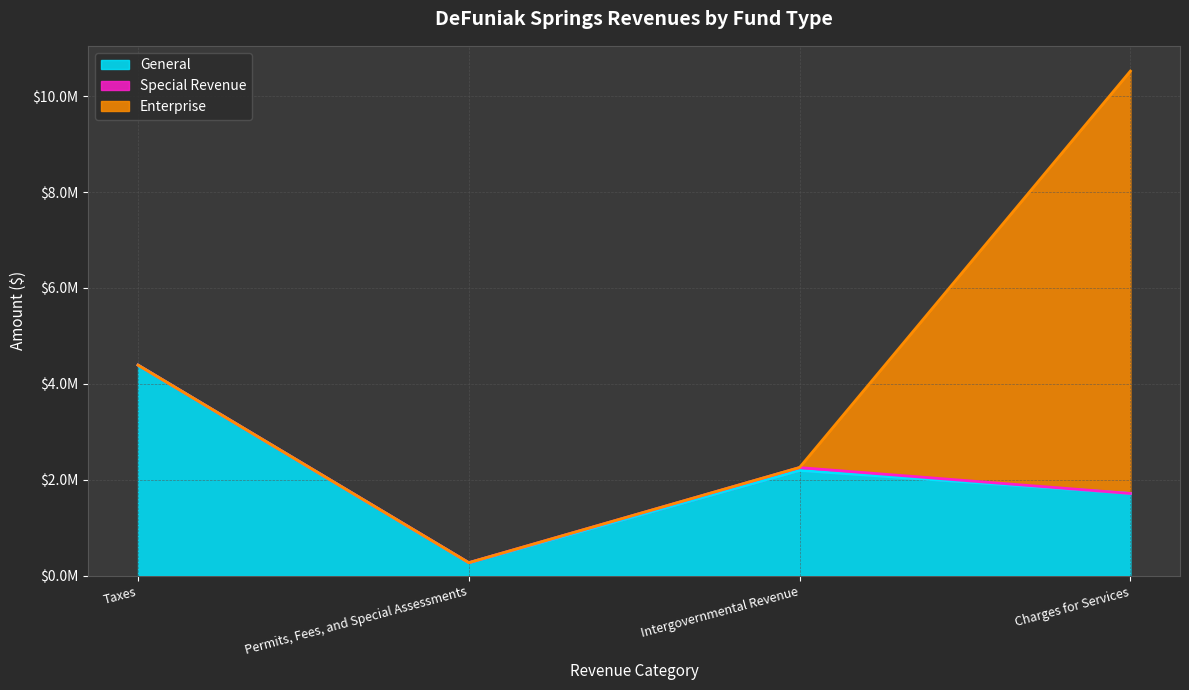

Does the chart have visible grid lines?

Yes